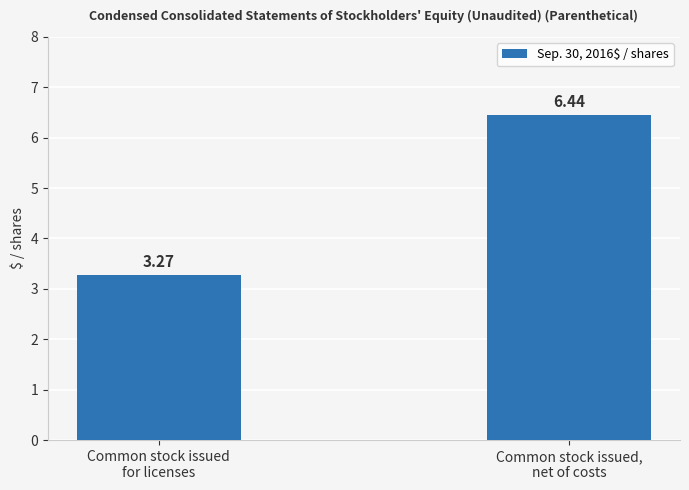

What is the average value?

4.9